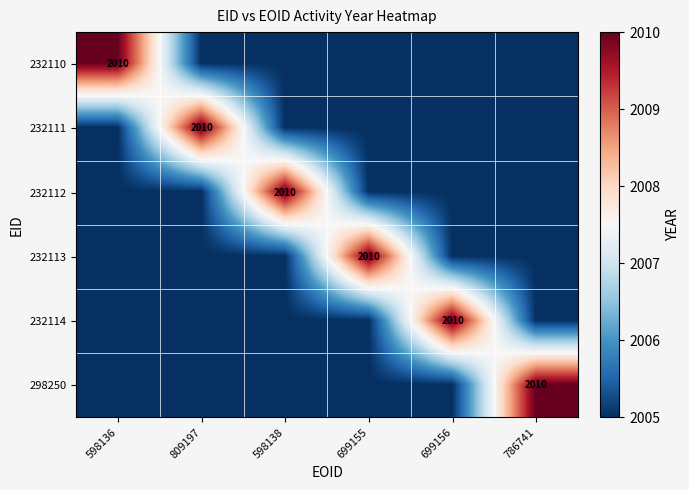

Between 699155 and 699156, which series saw the biggest shift?

232113